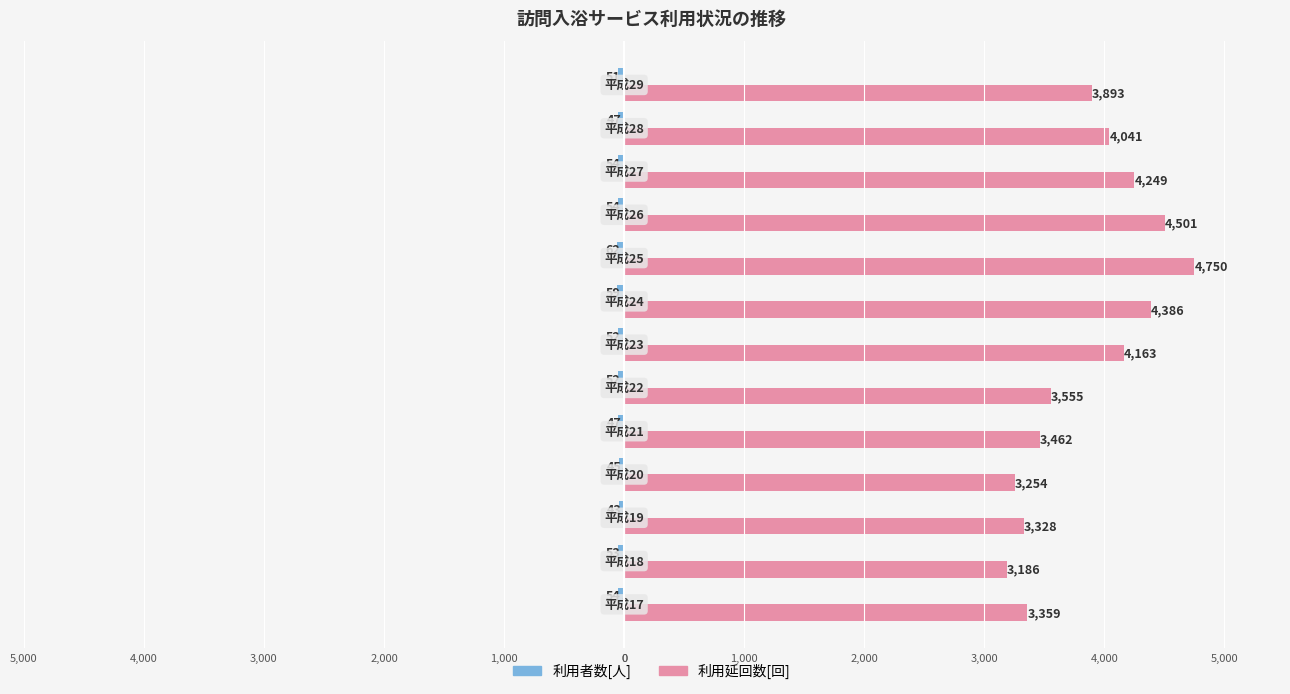

How many data points does each series have?

13